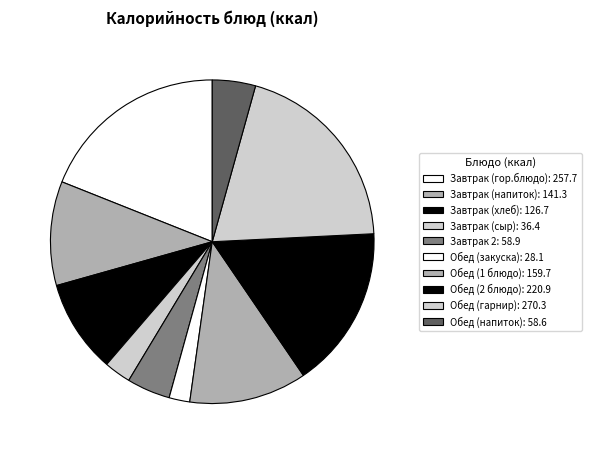

What is the smallest slice in the pie chart?

Обед (закуска)